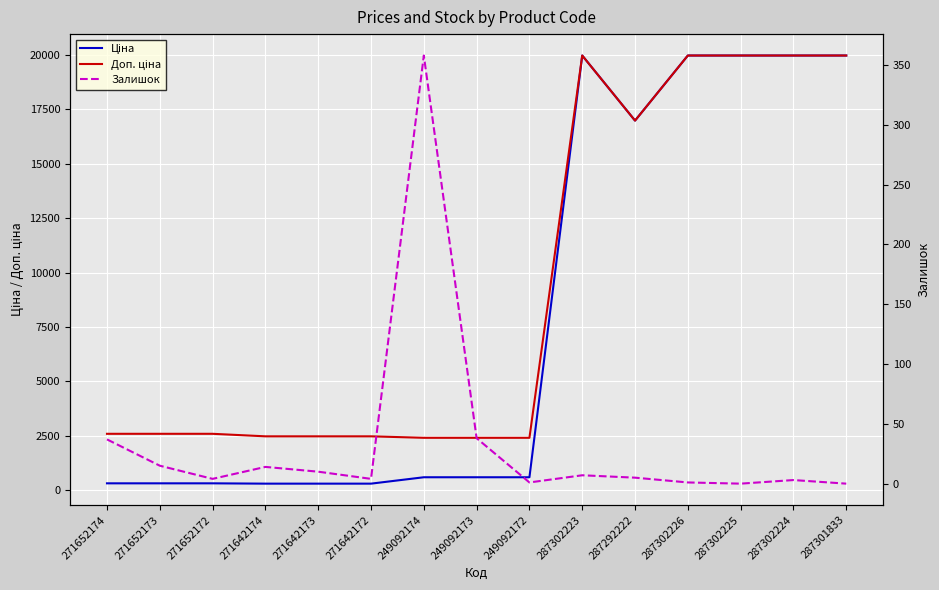

Read the Ціна value at 271652174.

324.8